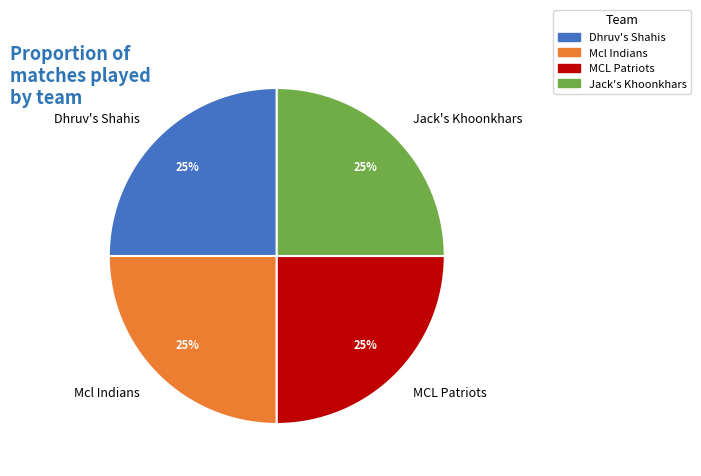

Does Mcl Indians represent more than half of the total?

No